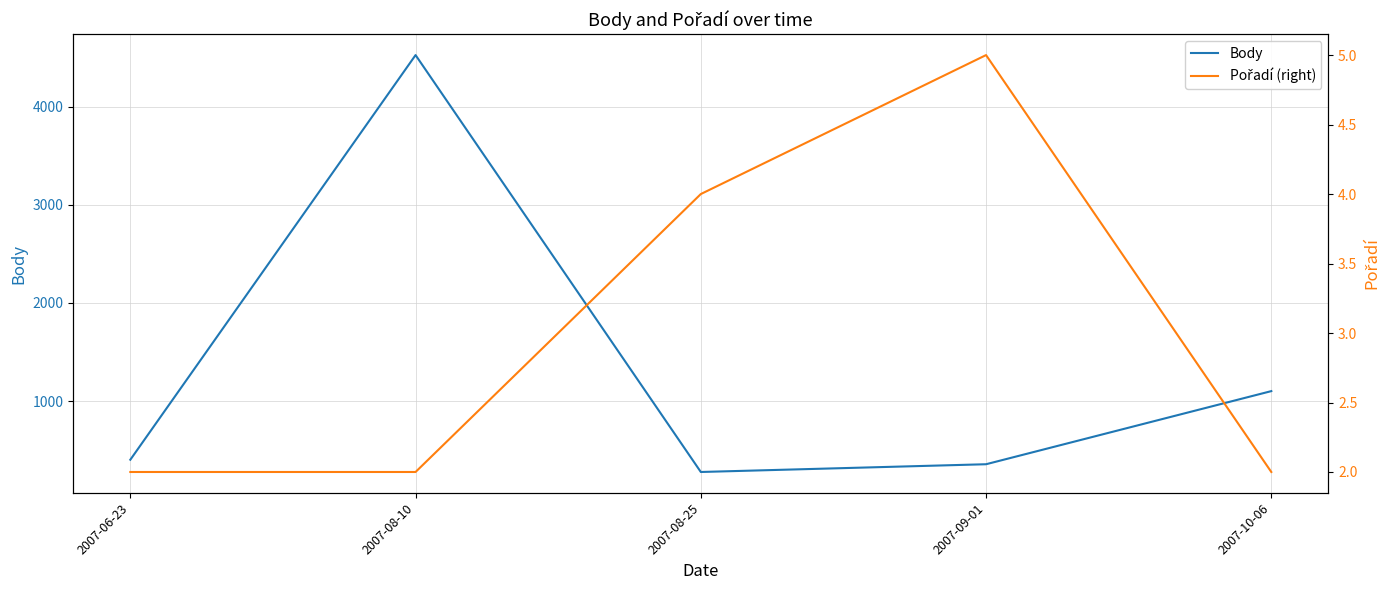

What are all the series names shown in the legend?

Body, Pořadí (right)